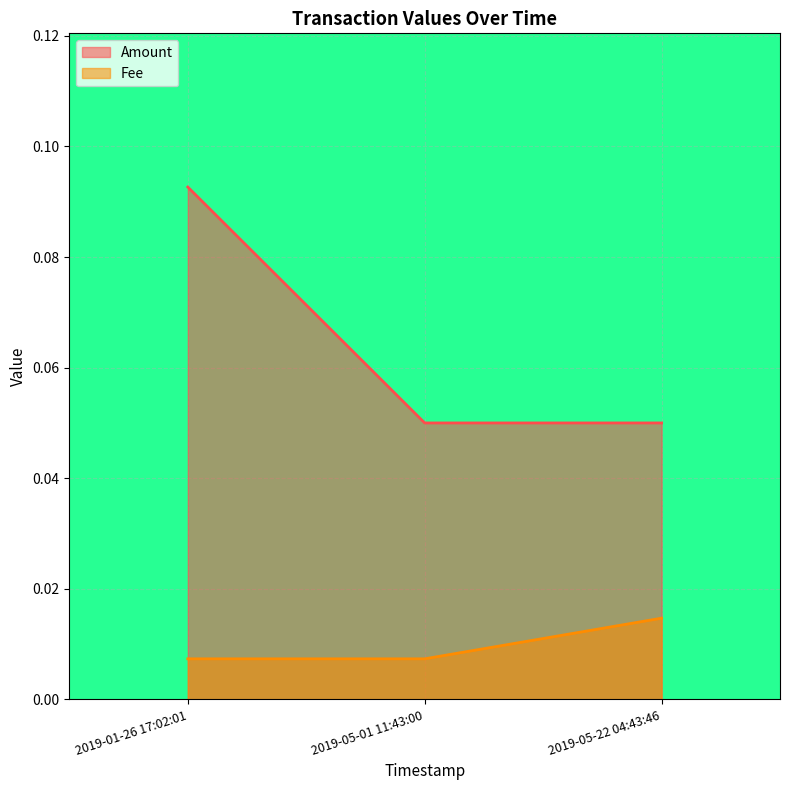

What are all the series names shown in the legend?

Amount, Fee